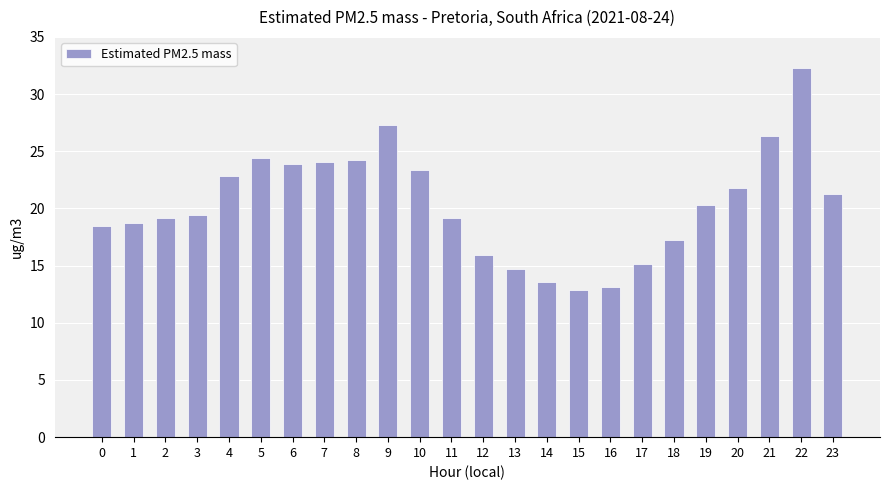

What is the sum of the values at 15 and 9?

40.2